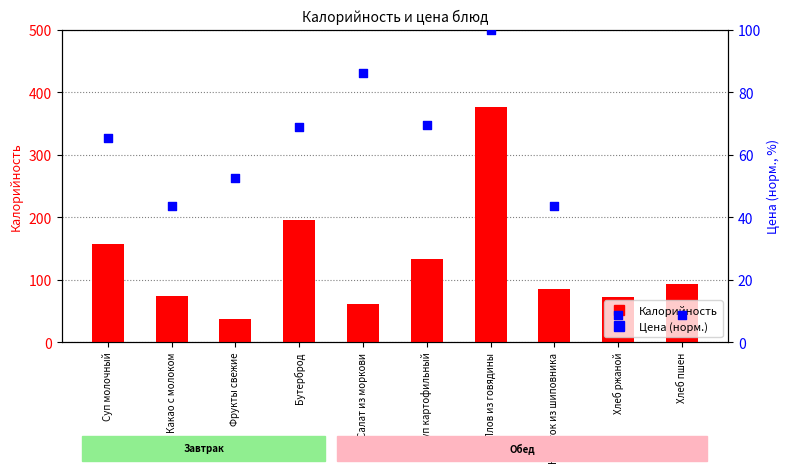

At which category is the sum across all series the highest?

Плов из говядины